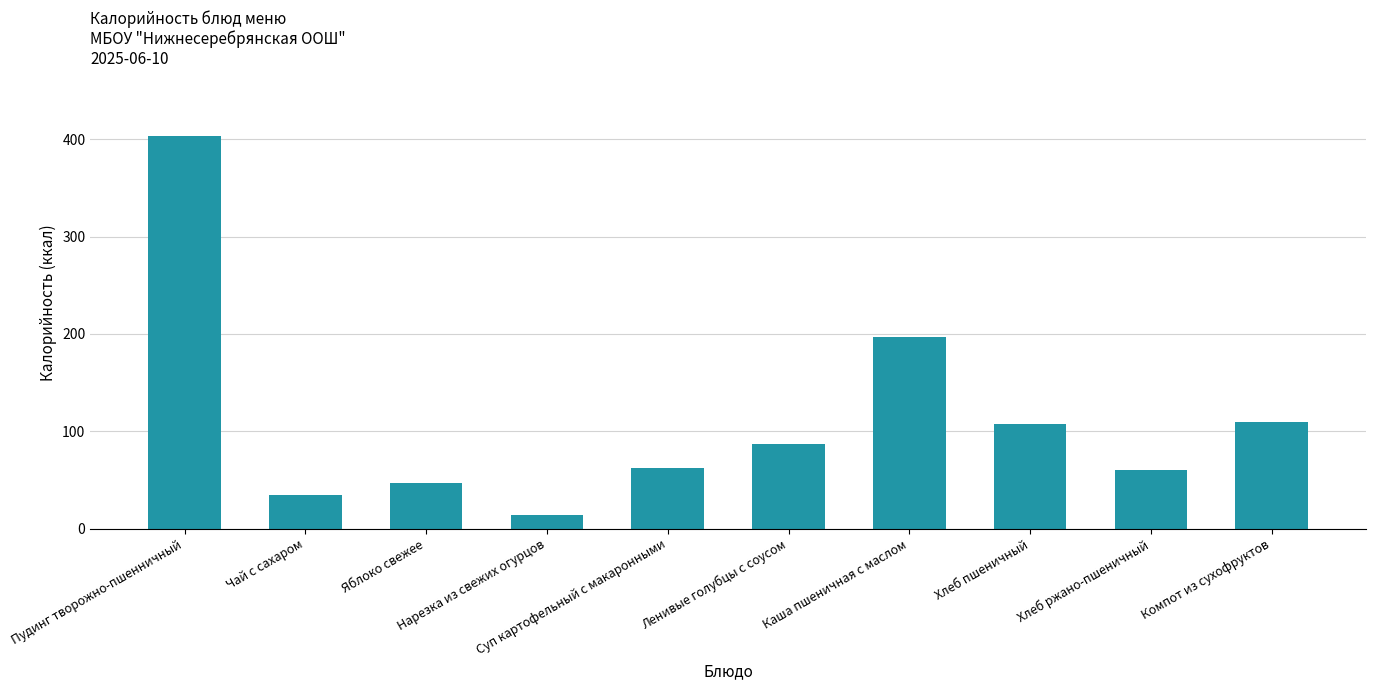

What is the maximum value shown in the chart?

403